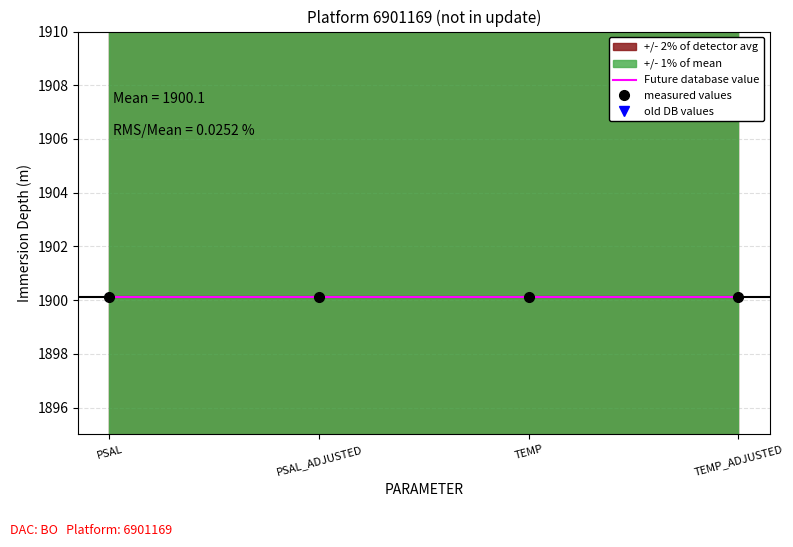

Does the chart have visible grid lines?

Yes